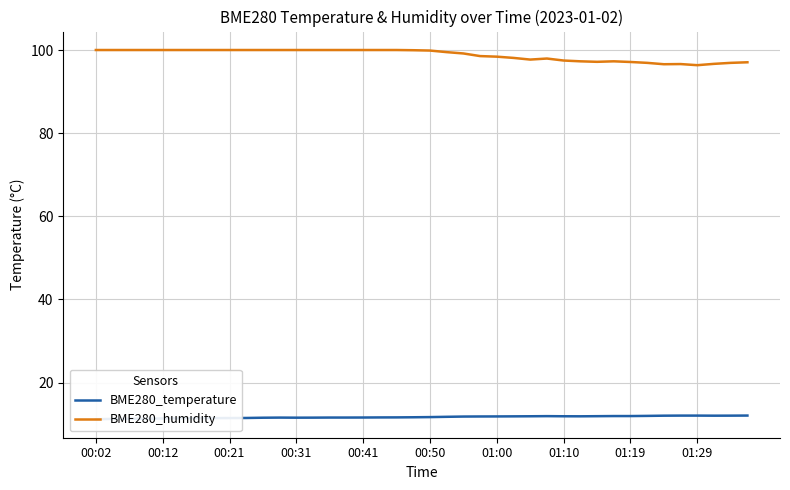

True or false: BME280_humidity has a value of 32.0 at 01:00.

False